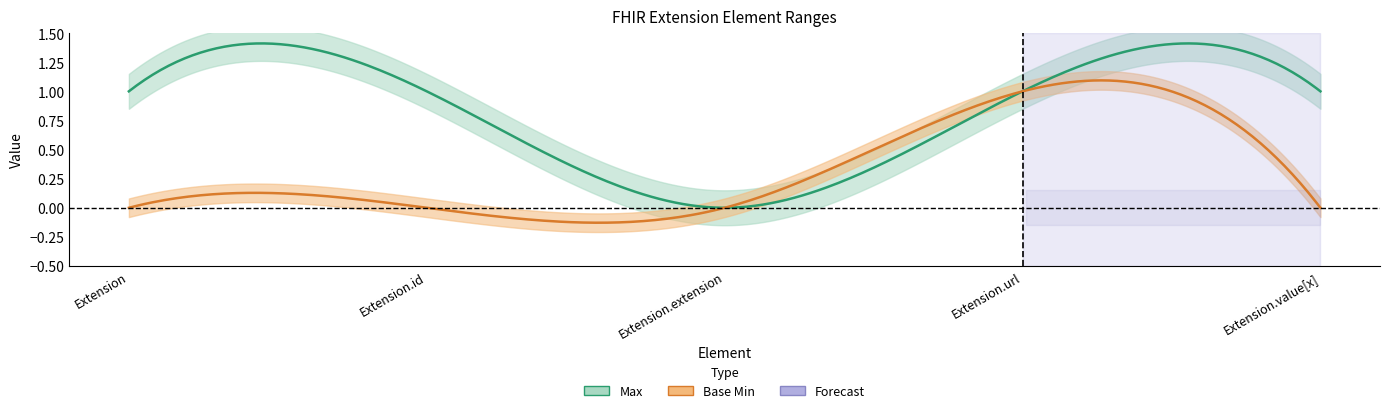

True or false: Base Min and Max cross at least once.

False